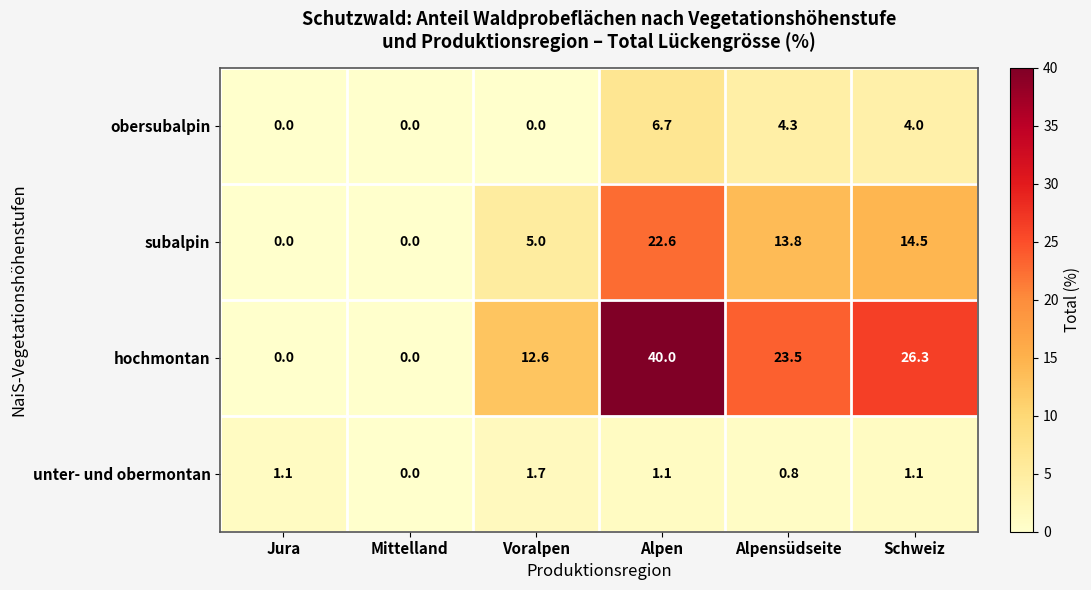

At which category is the sum across all series the highest?

Alpen